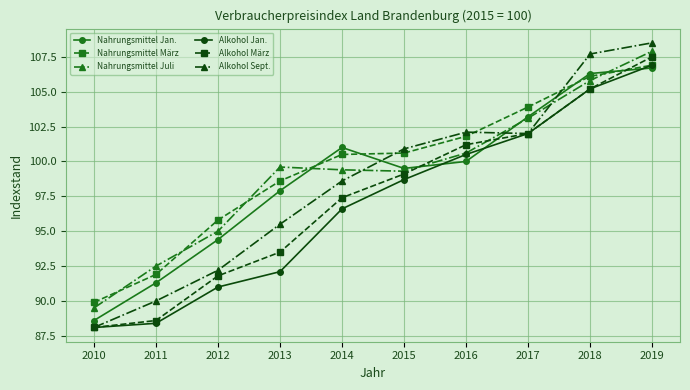

At which label does Nahrungsmittel Jan. first exceed 100?

2014